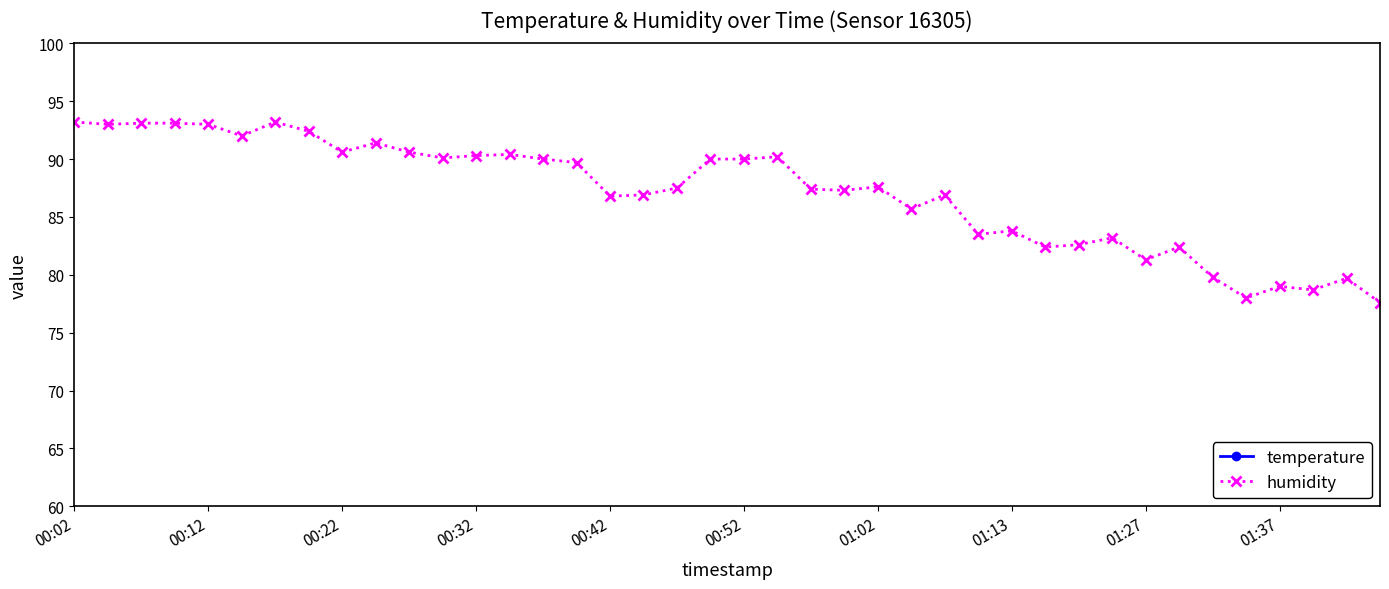

What is the lowest value of the humidity series?

77.6